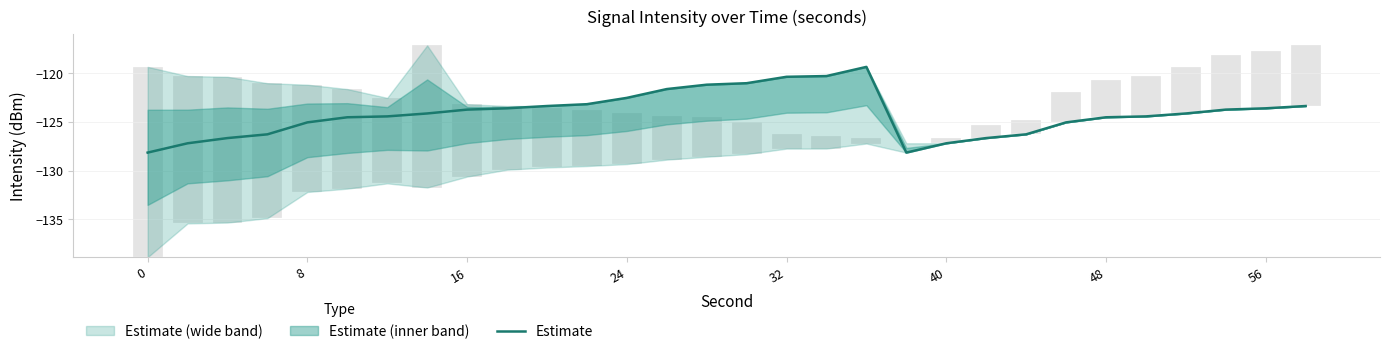

What is the difference between the second highest and minimum values?

7.9